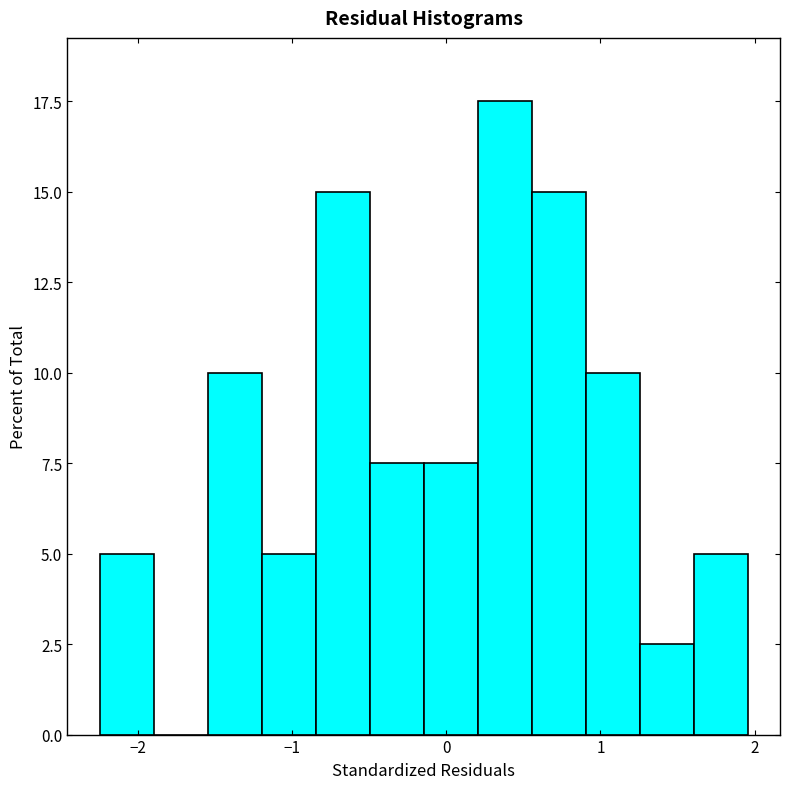

Read against the x-axis, roughly where is the centre of the tallest bar?

0.4